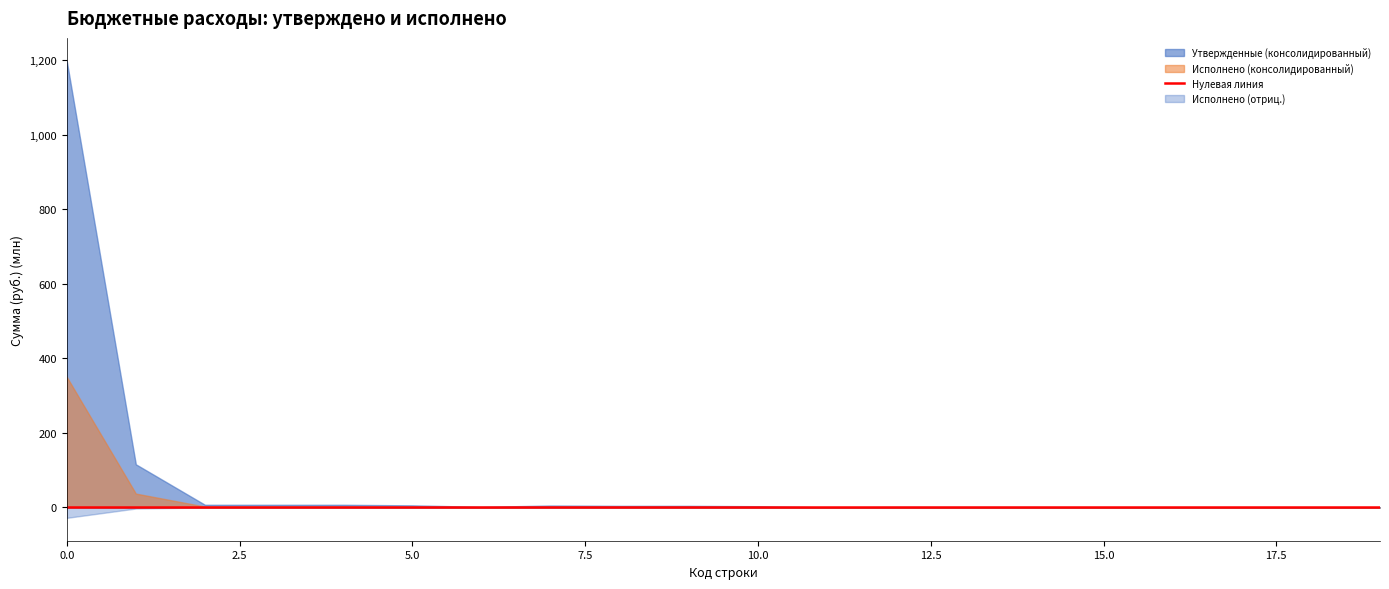

Rank the series by their maximum value, from lowest to highest.

Исполнено (отриц.), Исполнено (консолидированный), Утвержденные (консолидированный)